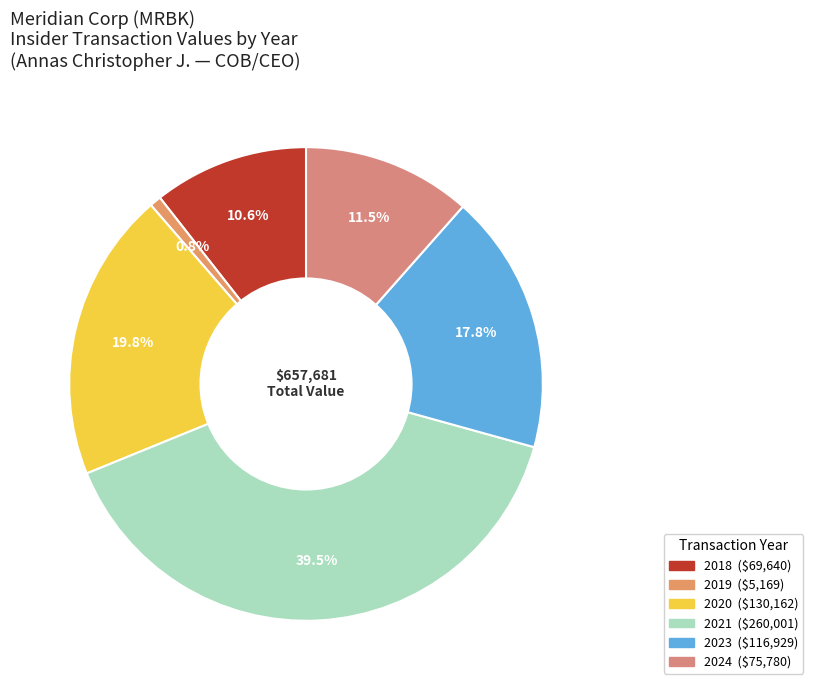

Does any single category account for the majority?

No